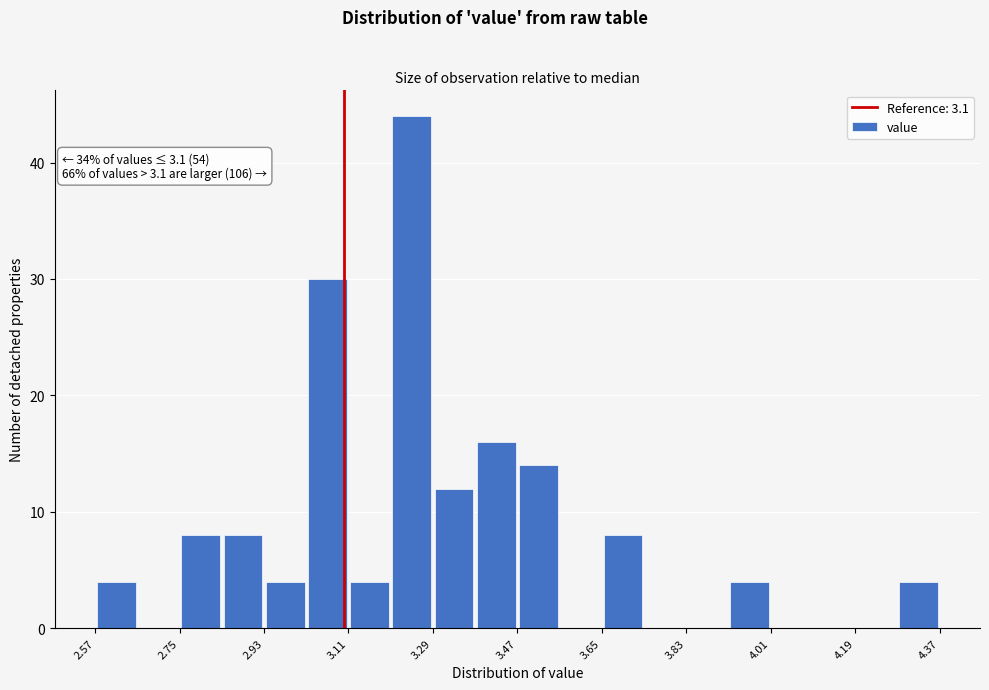

Over which range of the x-axis is the bar tallest?

3.20 to 3.29